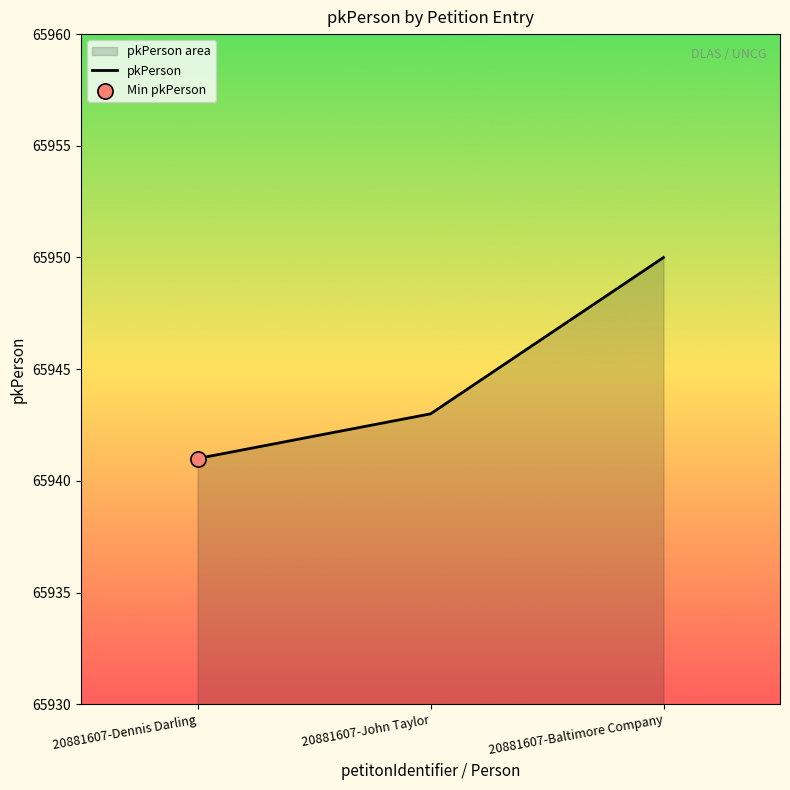

What is the change in value from 20881607-Dennis Darling to 20881607-John Taylor?

+2